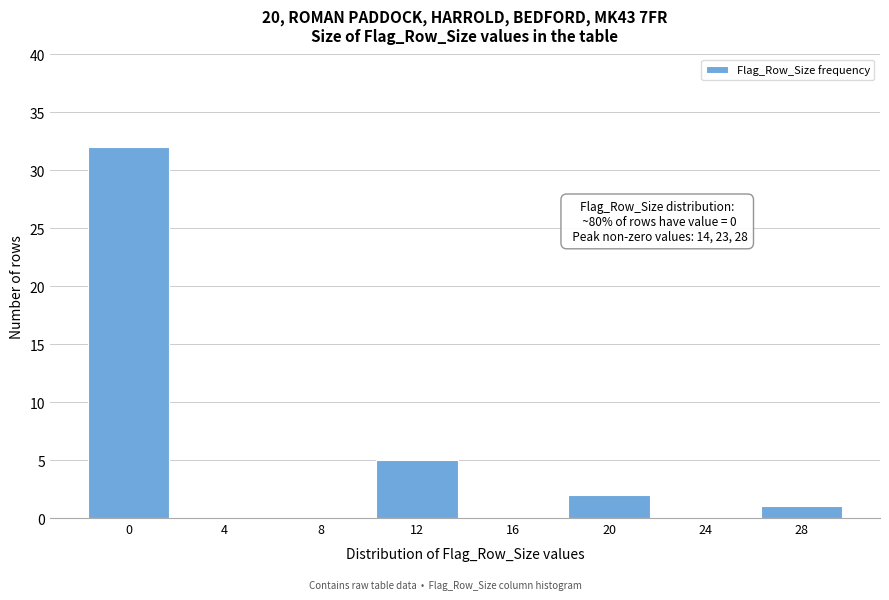

Reading right to left, transcribe all the data shown in this chart.

28=1	24=0	20=2	16=0	12=5	8=0	4=0	0=32